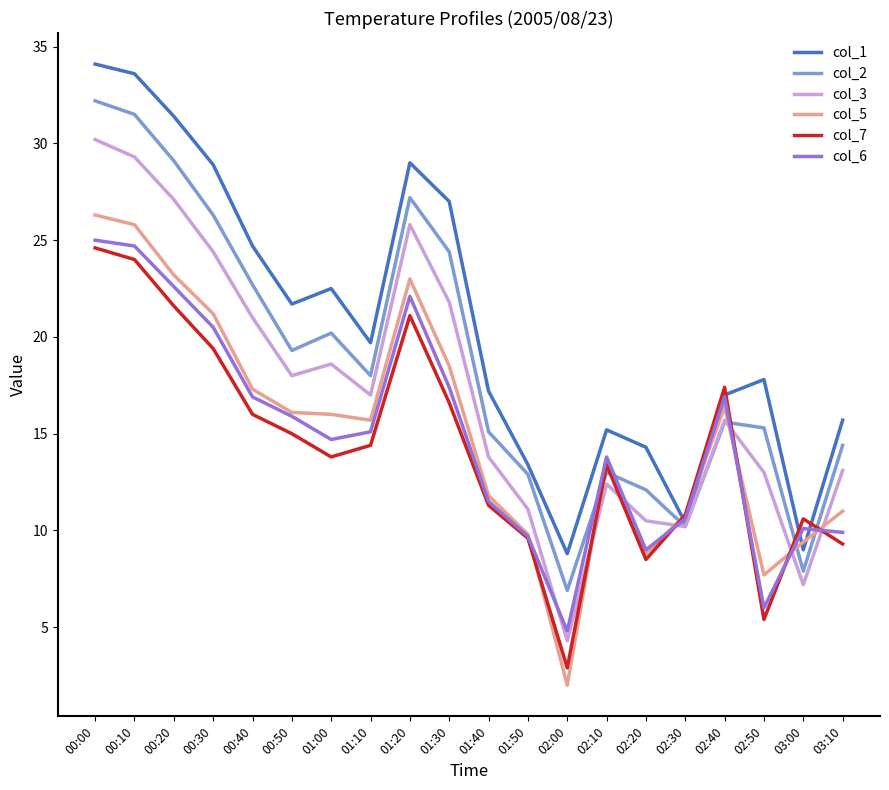

Which series ends up on top after the final intersection of col_7 and col_2?

col_2